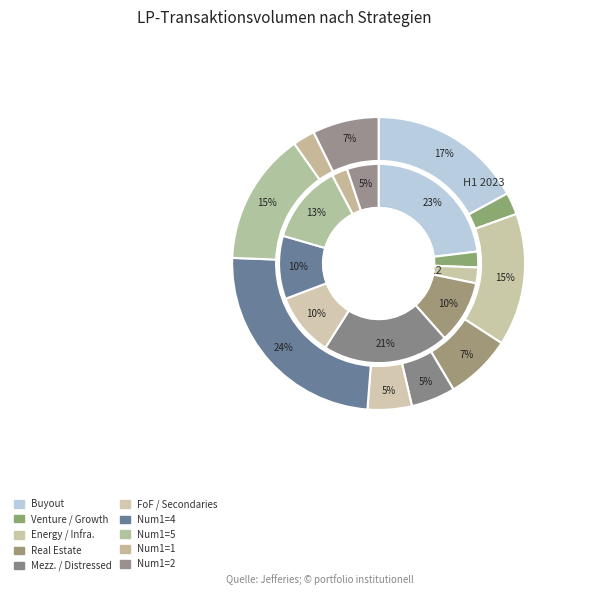

Approximately how many times larger is the value at 1 compared to 4?

0.5